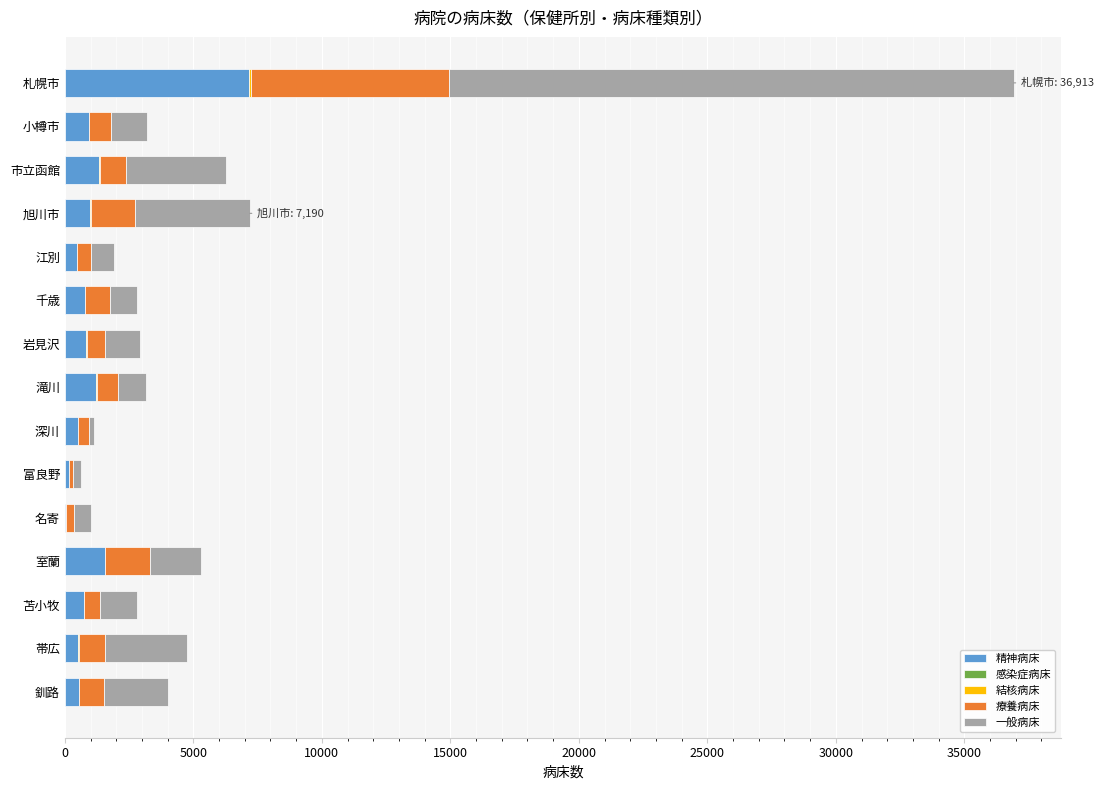

How many distinct data groups are displayed?

5